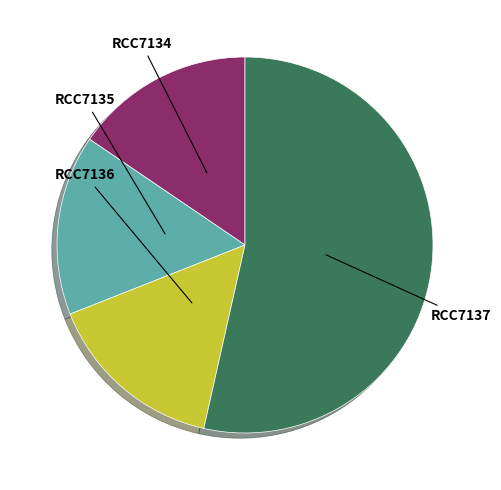

To the nearest percent, what percentage of the pie is RCC7134?

15%